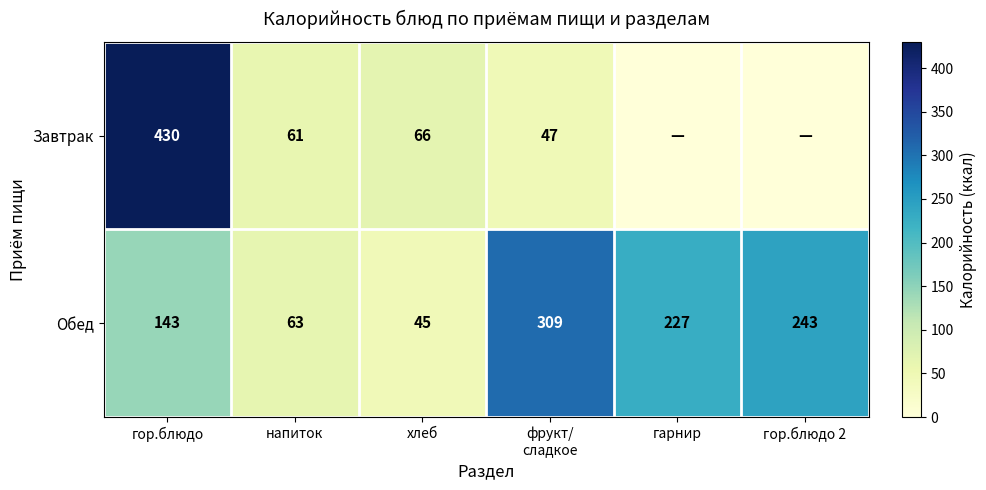

The value of Обед at напиток is 38. True or false?

False